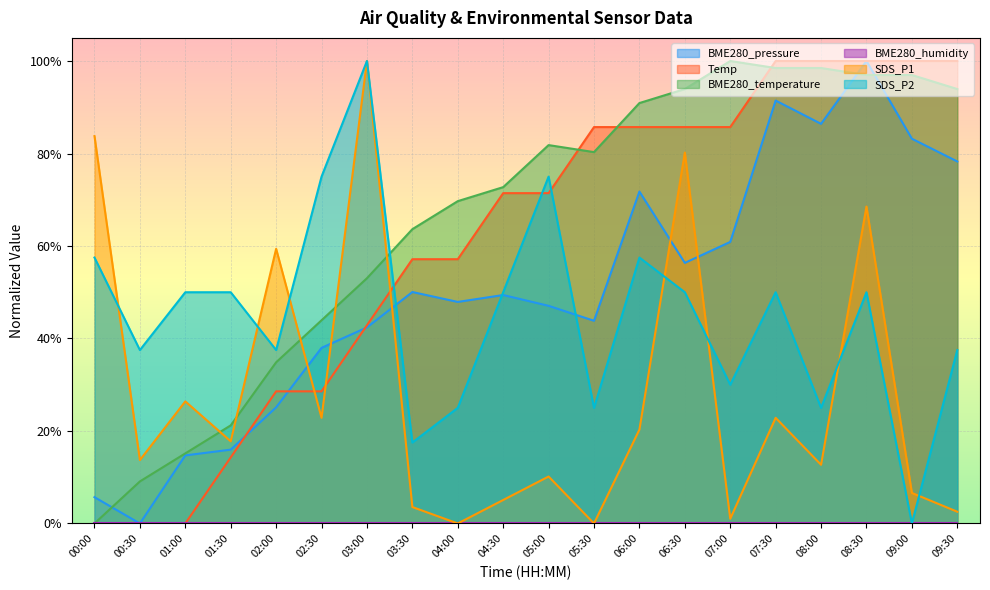

True or false: SDS_P2 has a value of 0.2 at 05:30.

True